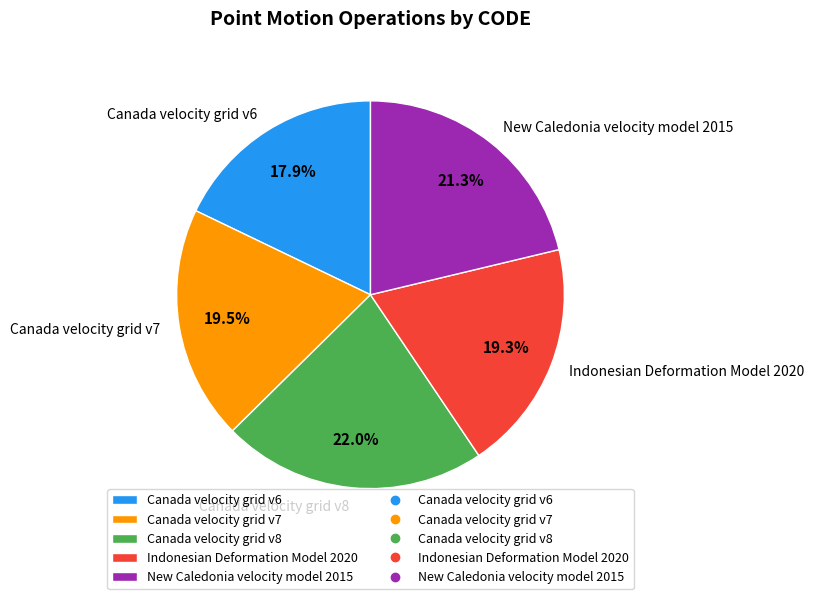

What is the total percentage of Indonesian Deformation Model 2020 and Canada velocity grid v7?

38.8%